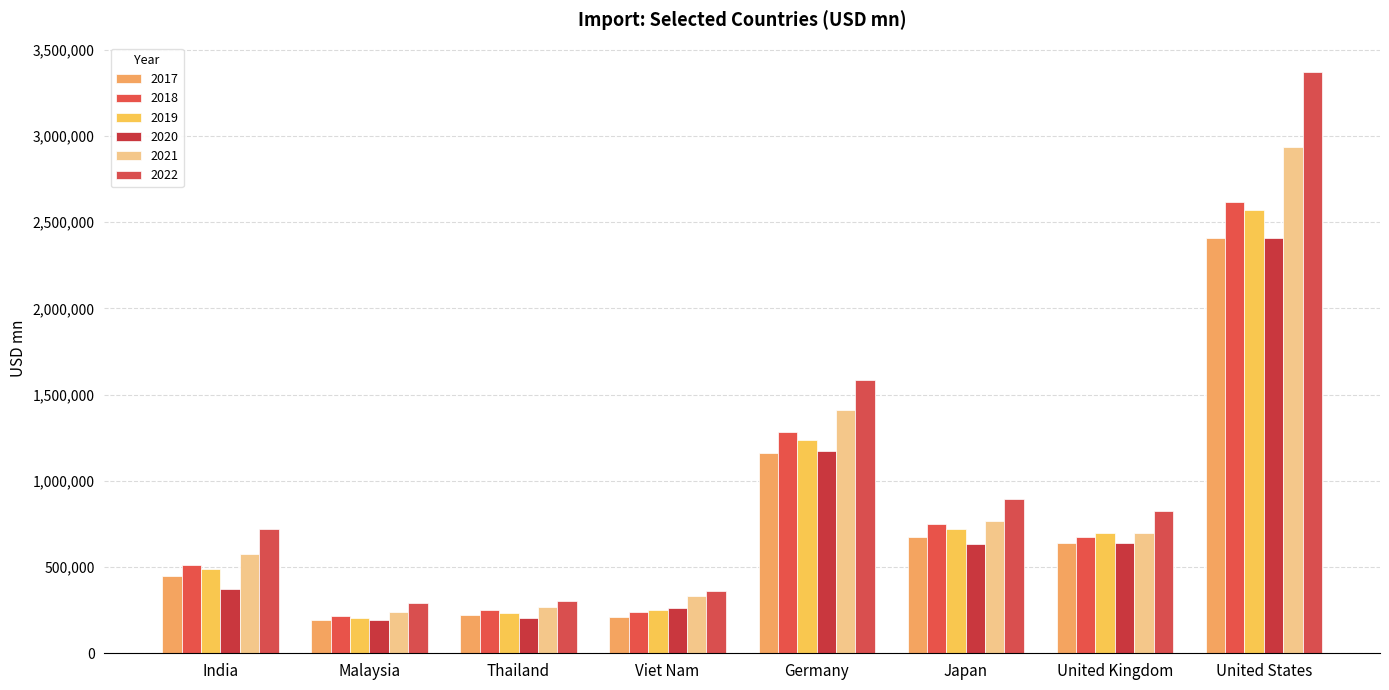

Reading left to right, extract all data points from this chart.

2017: 449925	195416	221520	212920	1162907	672095	640995	2408475
2018: 514464	217603	248202	236862	1284351	748486	672450	2614223
2019: 486059	204998	236260	253392	1233978	720955	696208	2567445
2020: 373202	190861	206156	262701	1171782	635460	638328	2406934
2021: 573092	238239	267342	332456	1411439	768975	695114	2935315
2022: 720442	293799	301030	359146	1583618	897174	823593	3371753